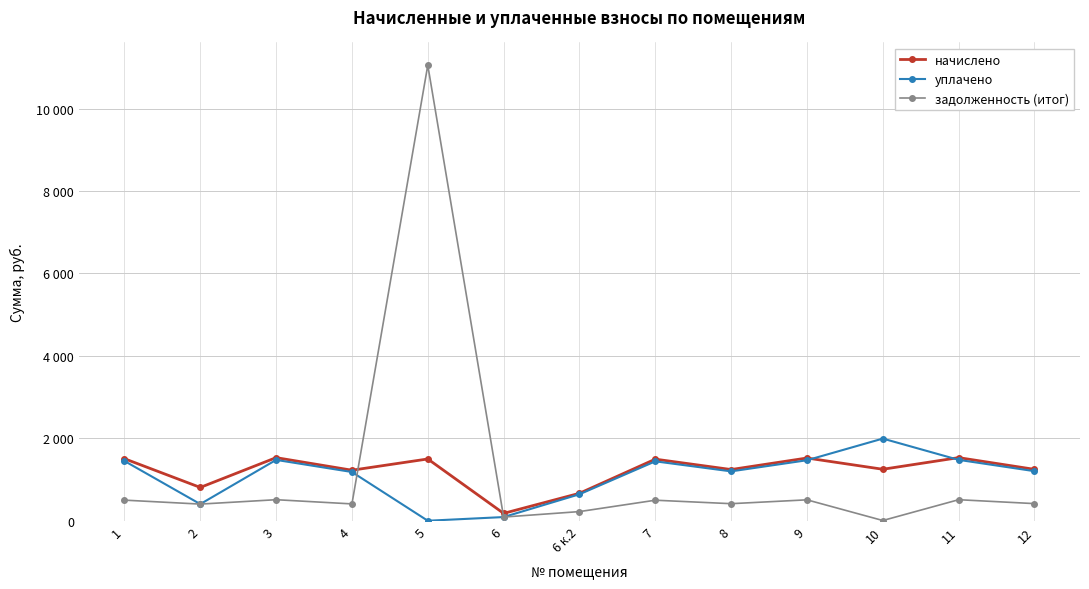

What are all the series names shown in the legend?

начислено, уплачено, задолженность (итог)